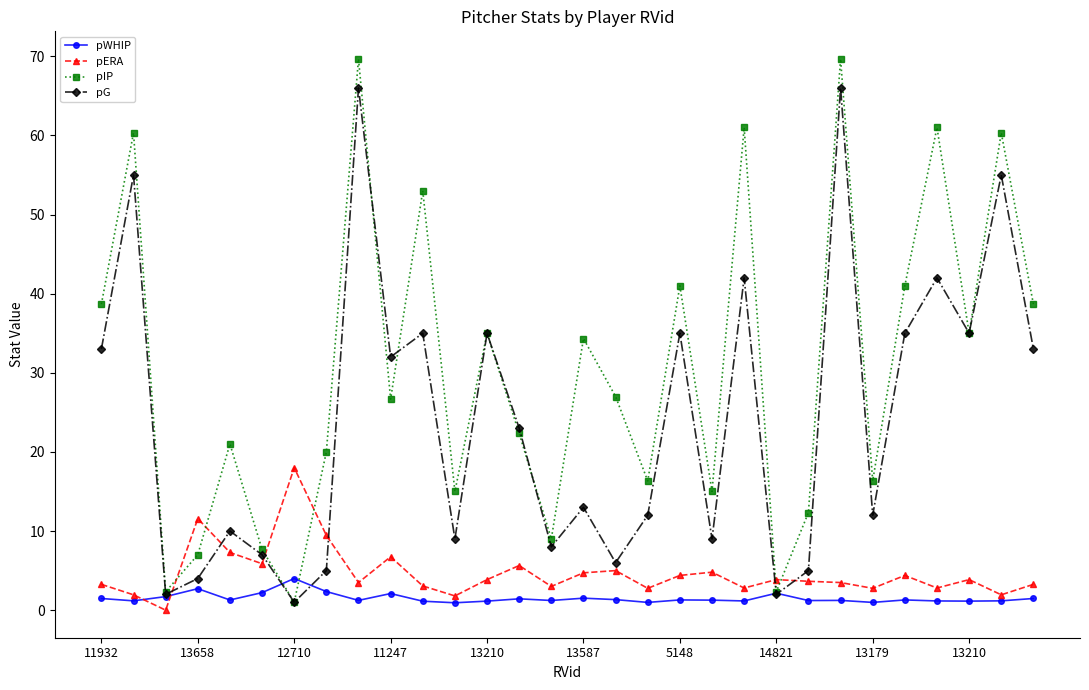

Rank the series by their maximum value, from highest to lowest.

pIP, pG, pERA, pWHIP